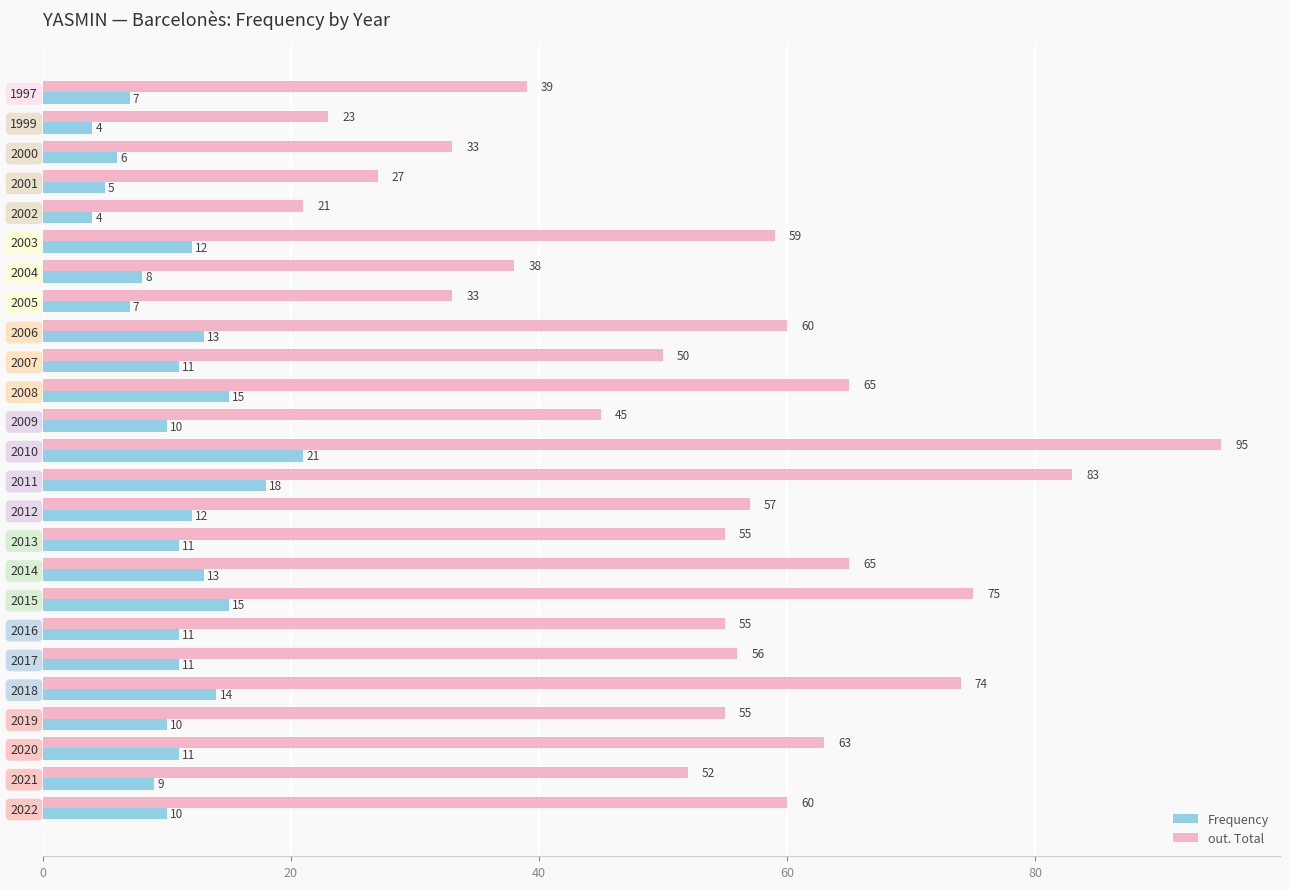

Which series has the largest total across all categories?

out. Total